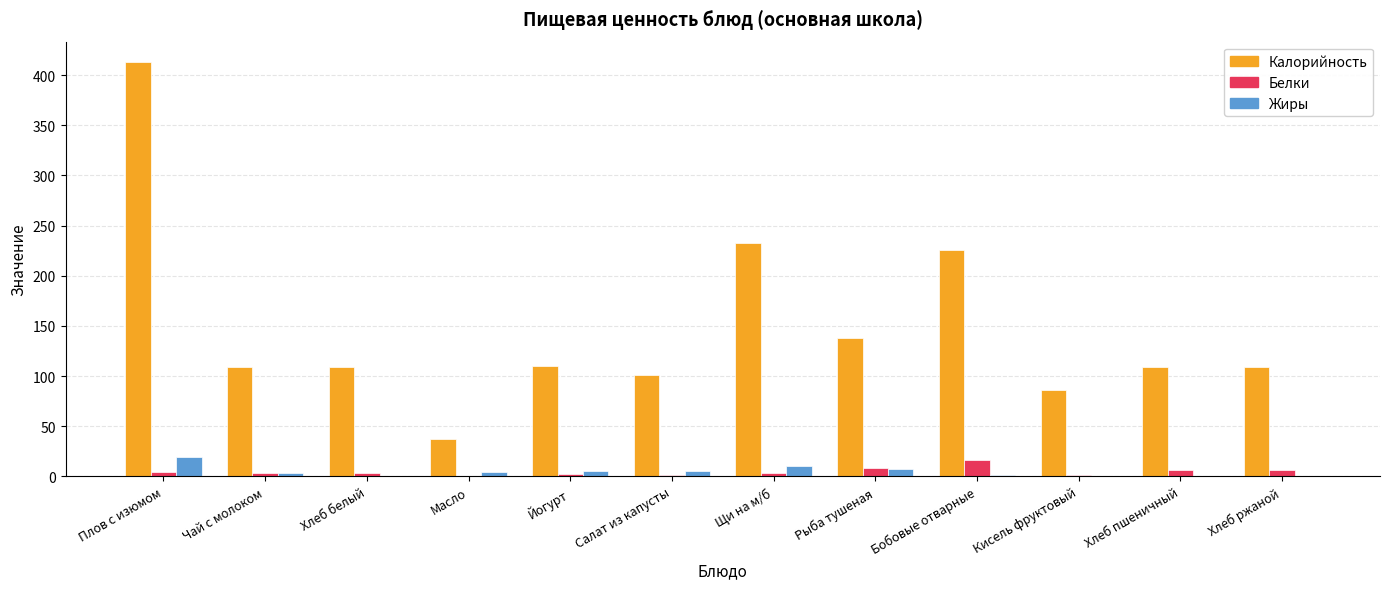

Read the Жиры value at Рыба тушеная.

7.4